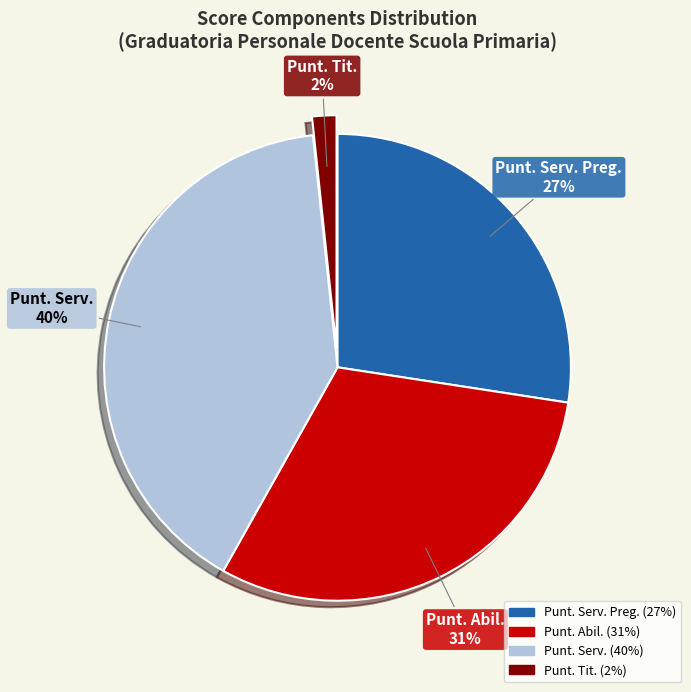

Is there any slice that represents more than half of the pie?

No